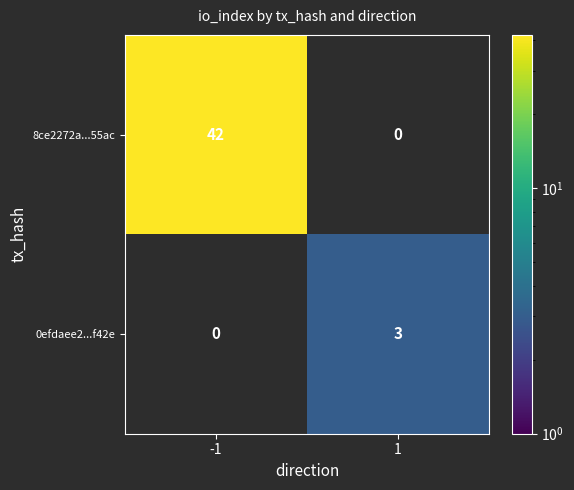

The value of 0efdaee2...f42e at 1 is 3. True or false?

True